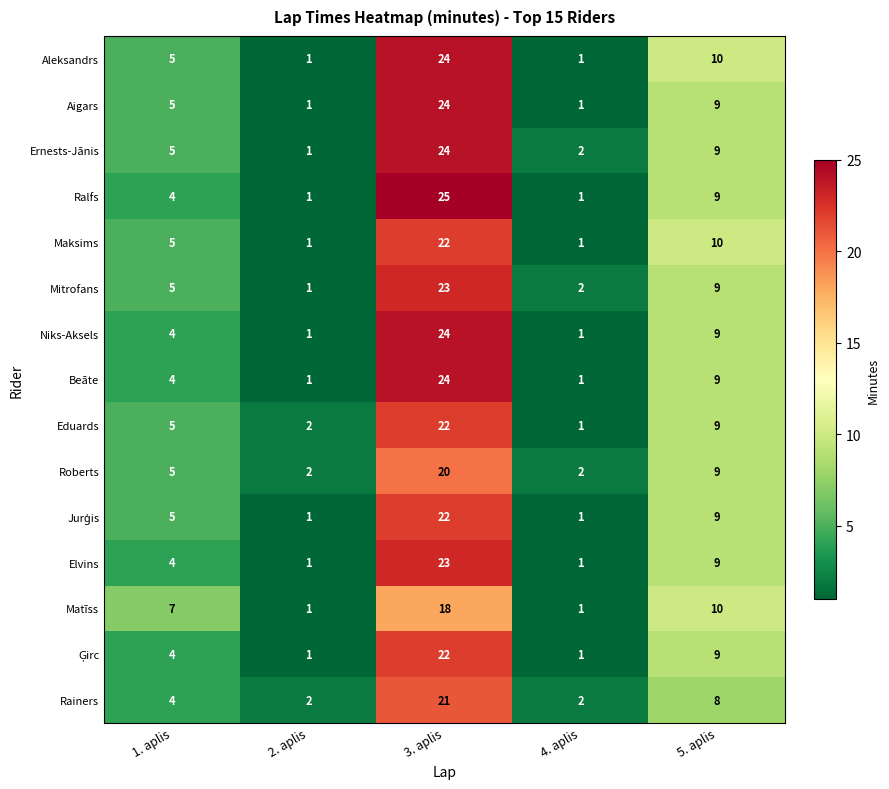

What is the minimum value shown in the chart?

1